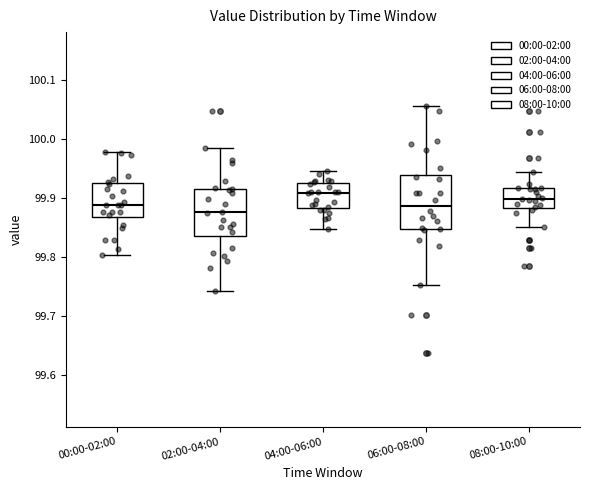

Which box's median line is the lowest?

02:00-04:00